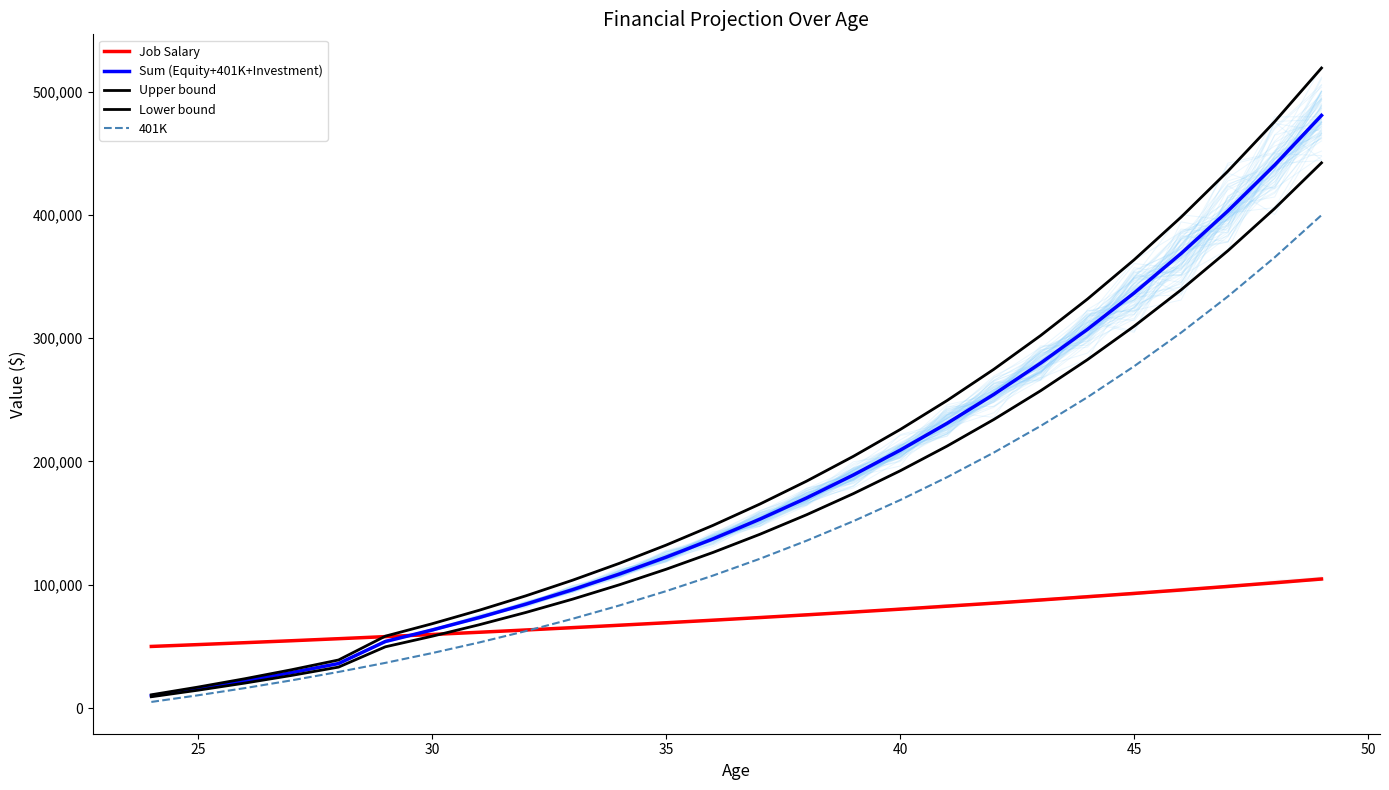

Which series has the widest spread of values?

Upper bound